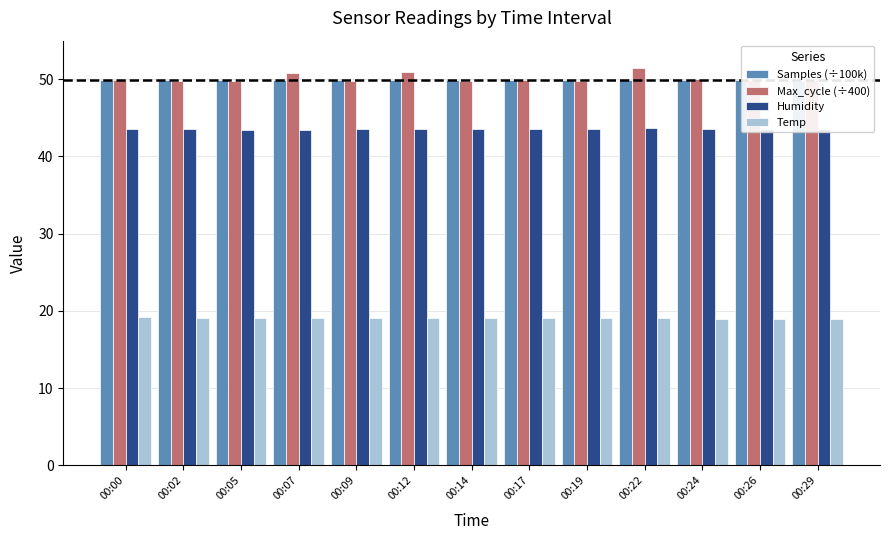

What value does the Max_cycle (÷400) series have at 00:07?

50.8